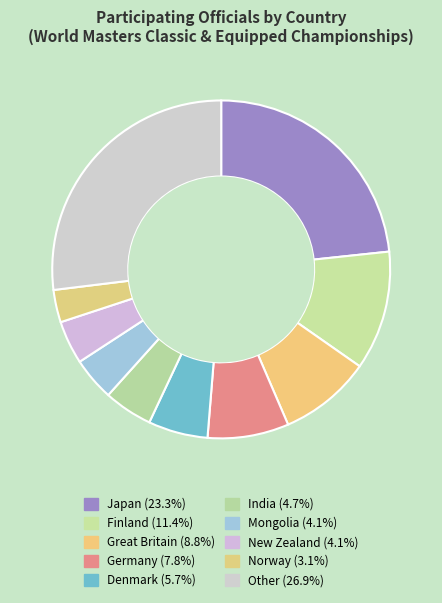

Which slice is the largest?

Other